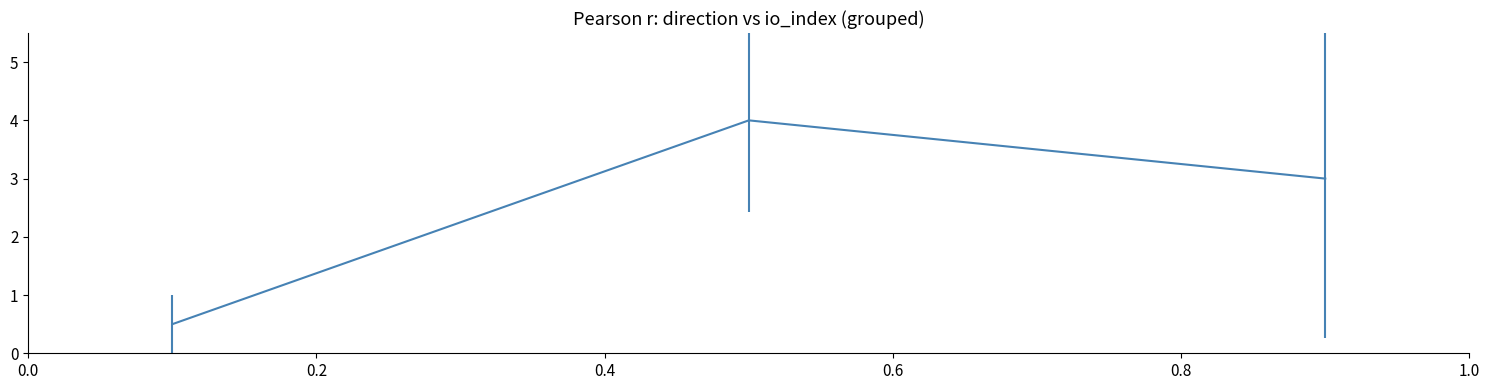

How many values are below 3?

1